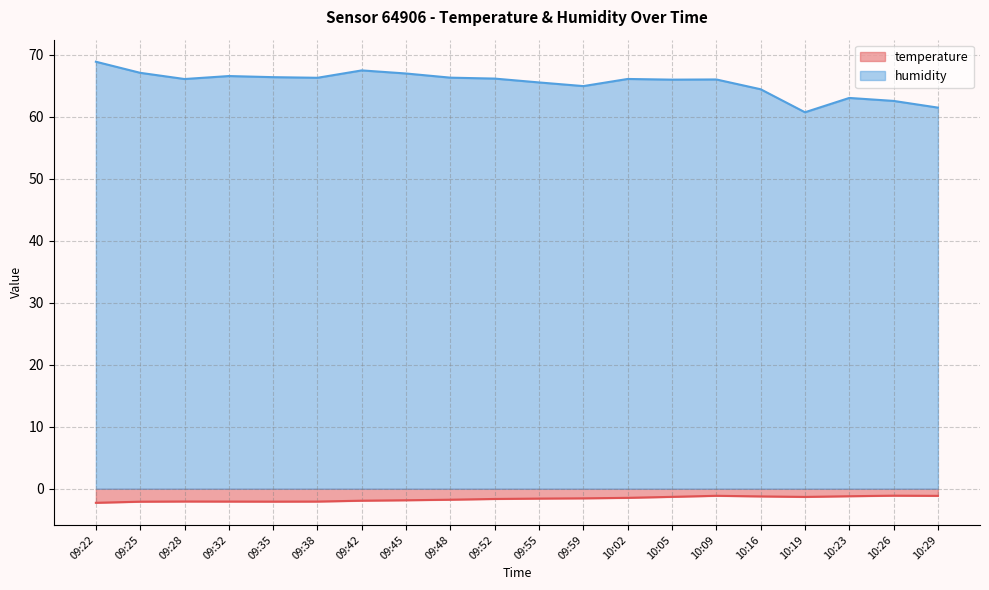

True or false: temperature and humidity cross at least once.

False